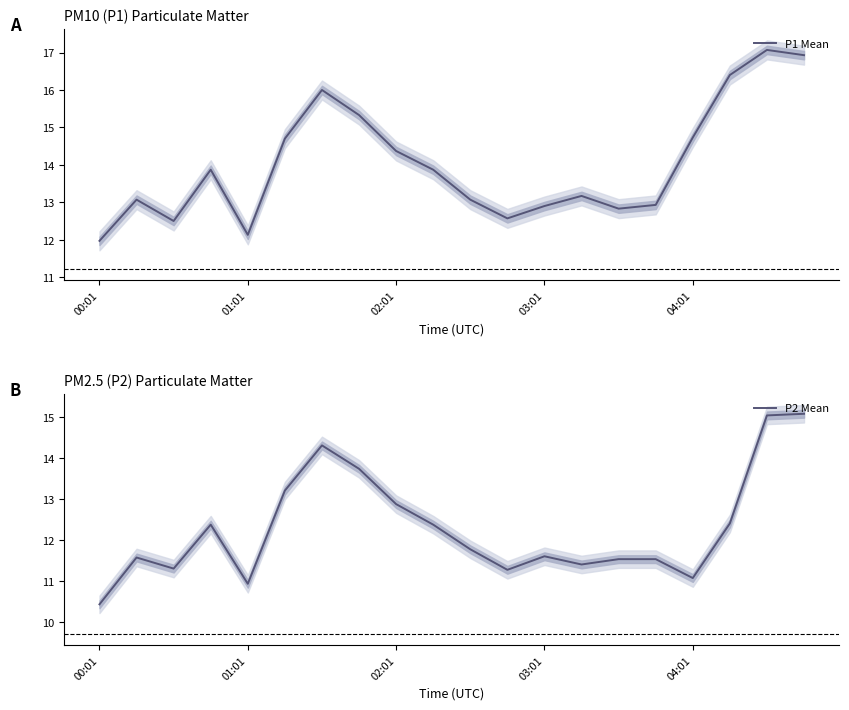

True or false: P2 Mean has a value of 11.8 at 10.

True